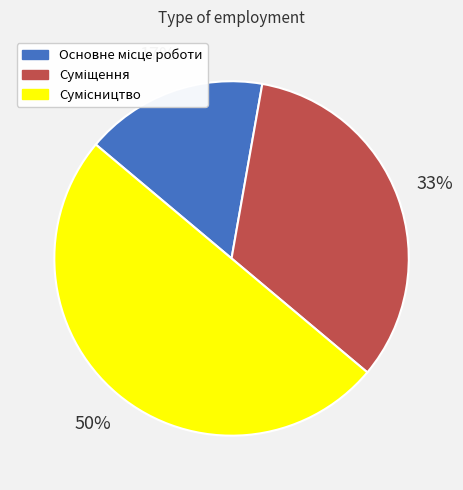

To the nearest percent, what is the difference between the largest and smallest slice percentages?

33%